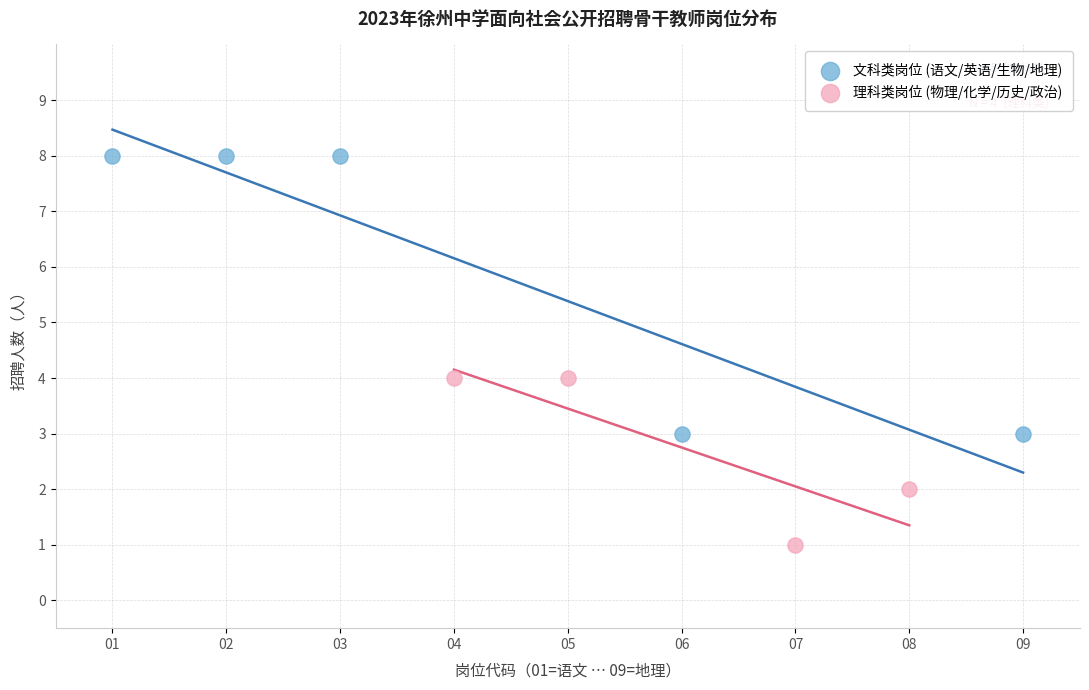

Which series reaches the minimum Y coordinate?

理科类岗位 (物理/化学/历史/政治)